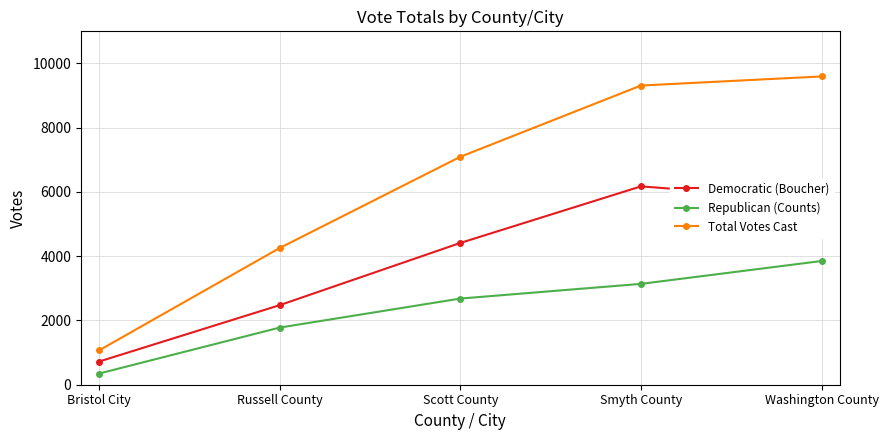

What is the difference between the Republican (Counts) values at Smyth County and Bristol City?

2791